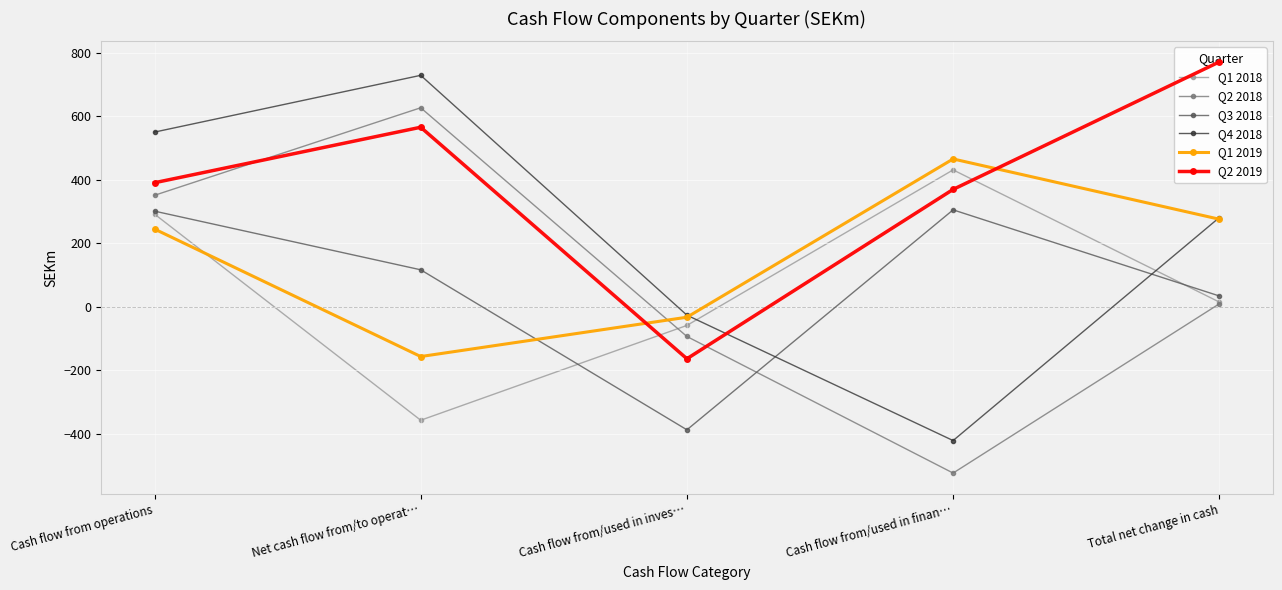

Between which two adjacent categories do Q2 2019 and Q1 2018 first intersect?

Net cash flow from/to operat… and Cash flow from/used in inves…